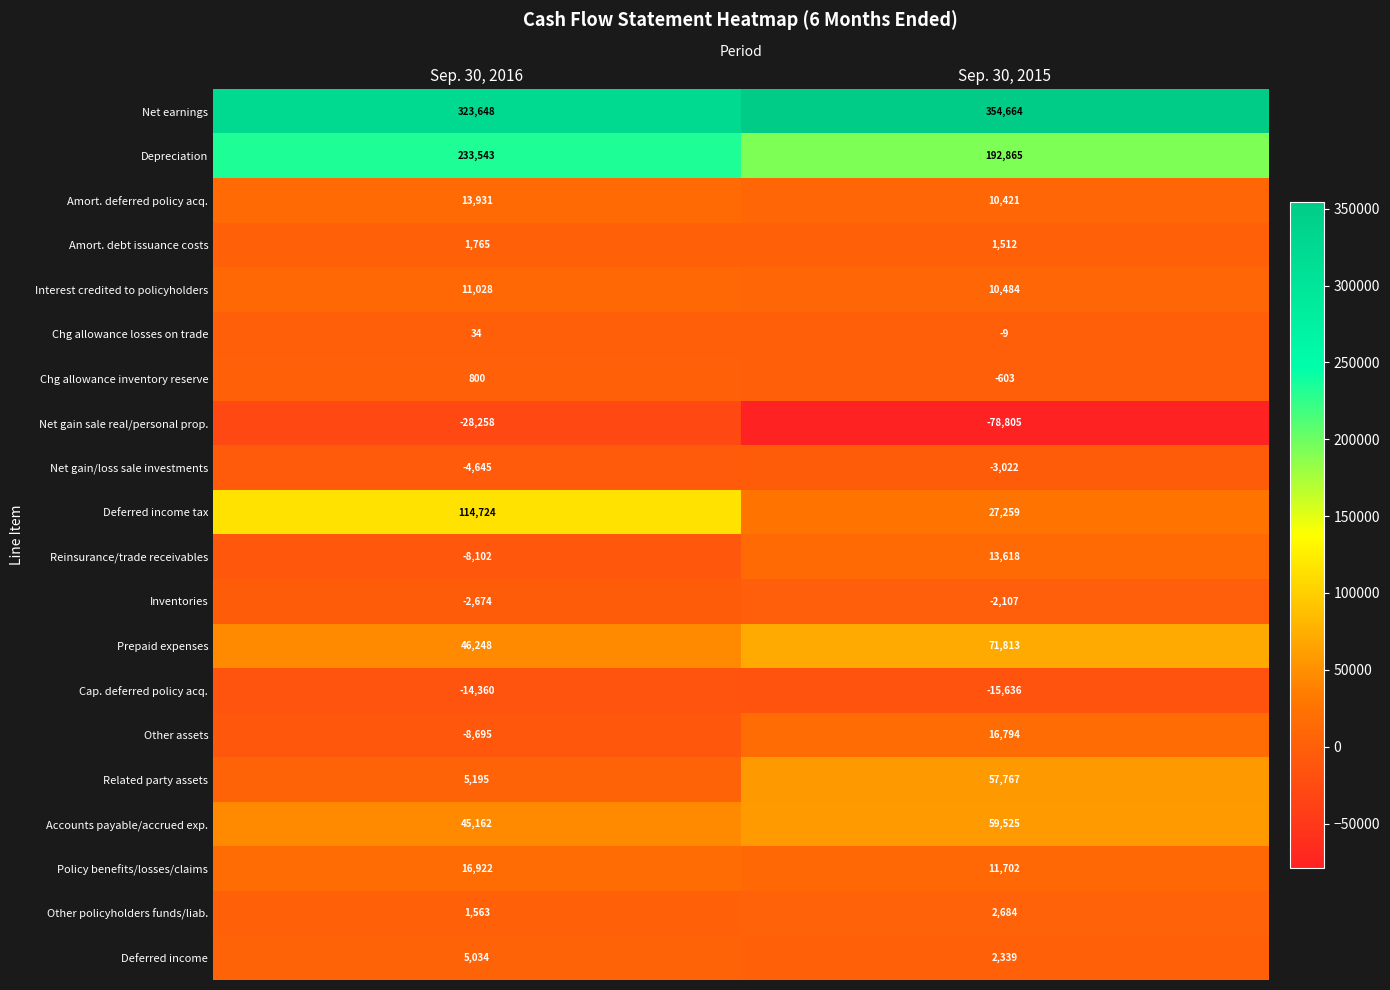

The Amort. deferred policy acq. series shows 2572 at Sep. 30, 2015. True or false?

False